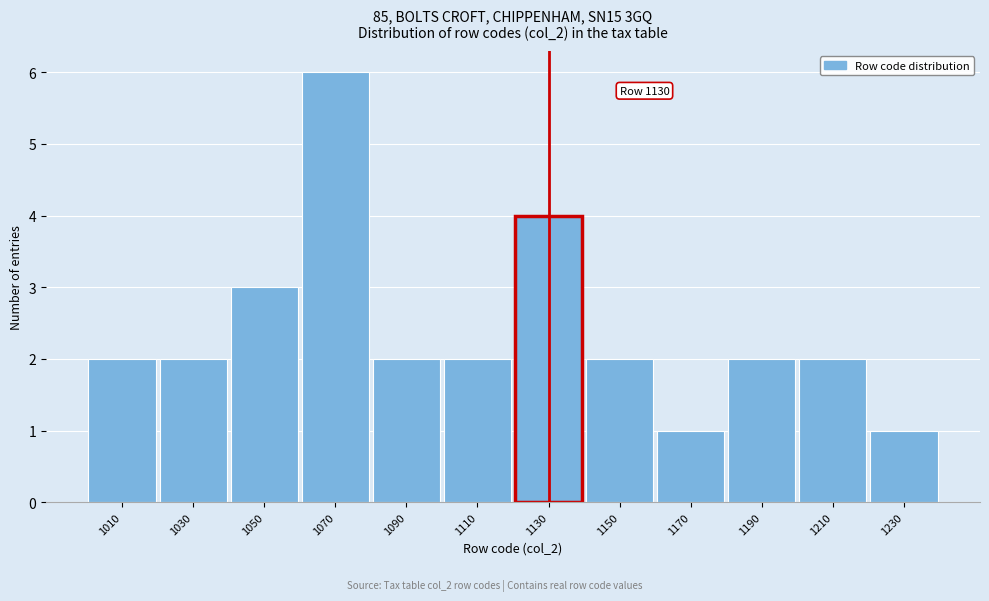

Which range on the x-axis has the tallest bar?

1060 to 1080